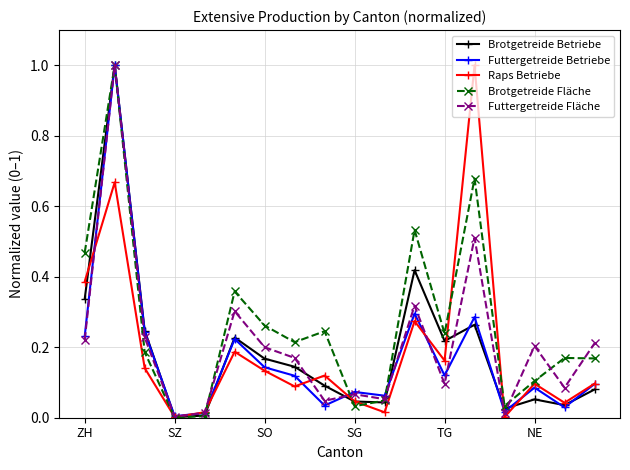

Which series has the largest total across all categories?

Brotgetreide Fläche